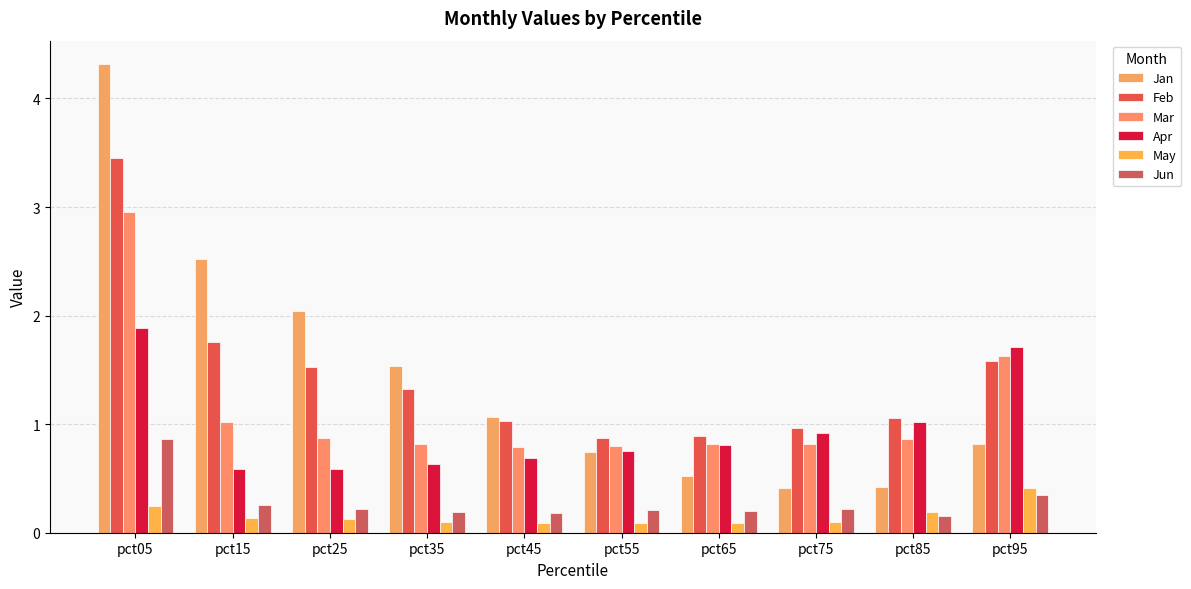

Which has a higher value, pct15 or pct45?

pct15